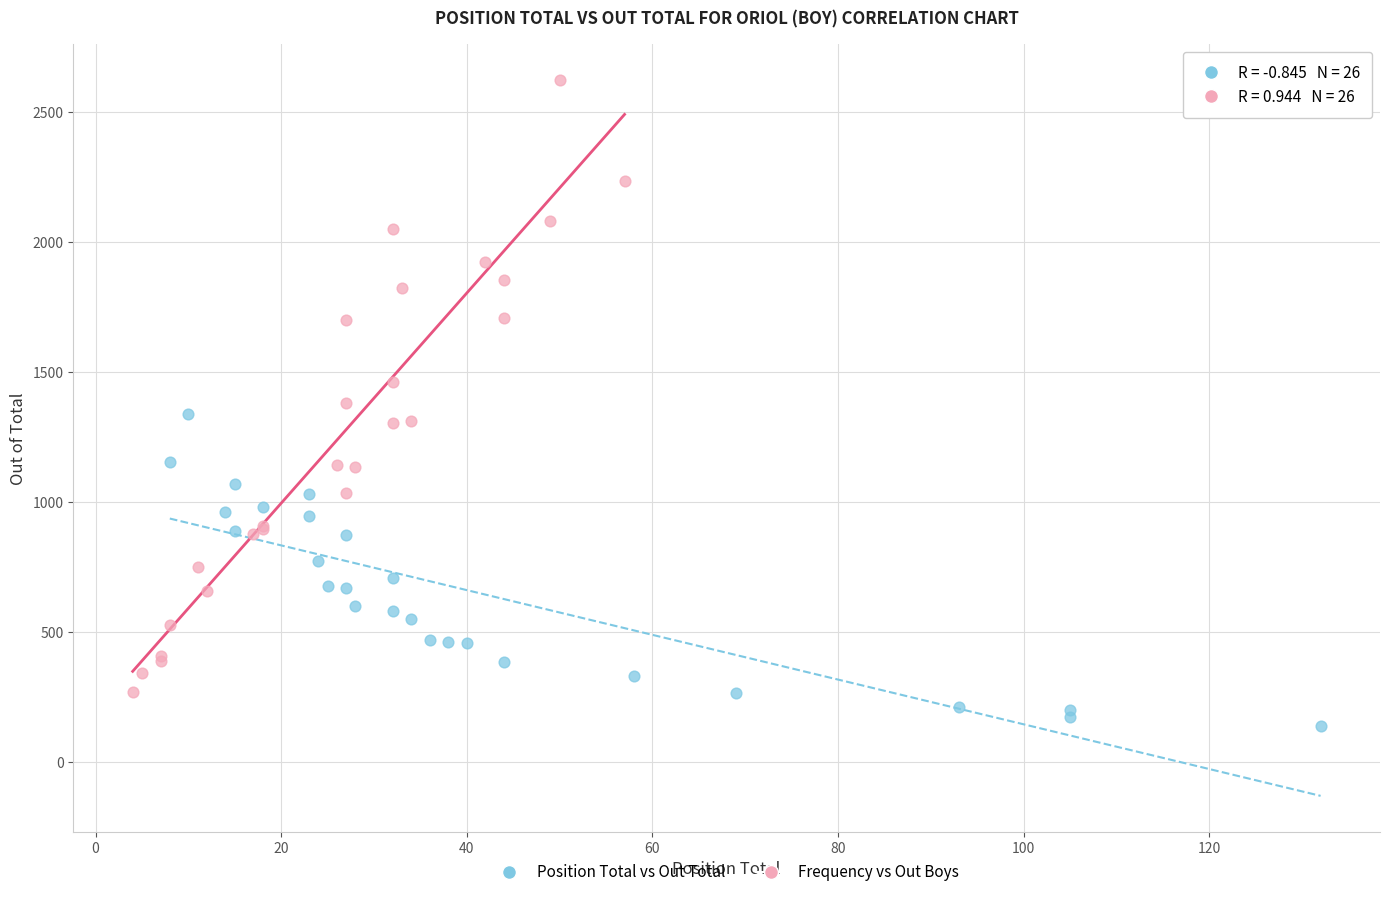

Which series reaches the minimum Y coordinate?

Position Total vs Out Total